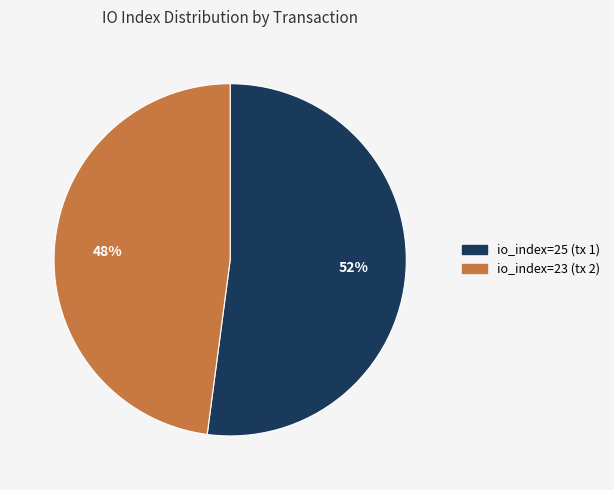

To the nearest percent, what portion does io_index=25 (tx 1) represent?

52%